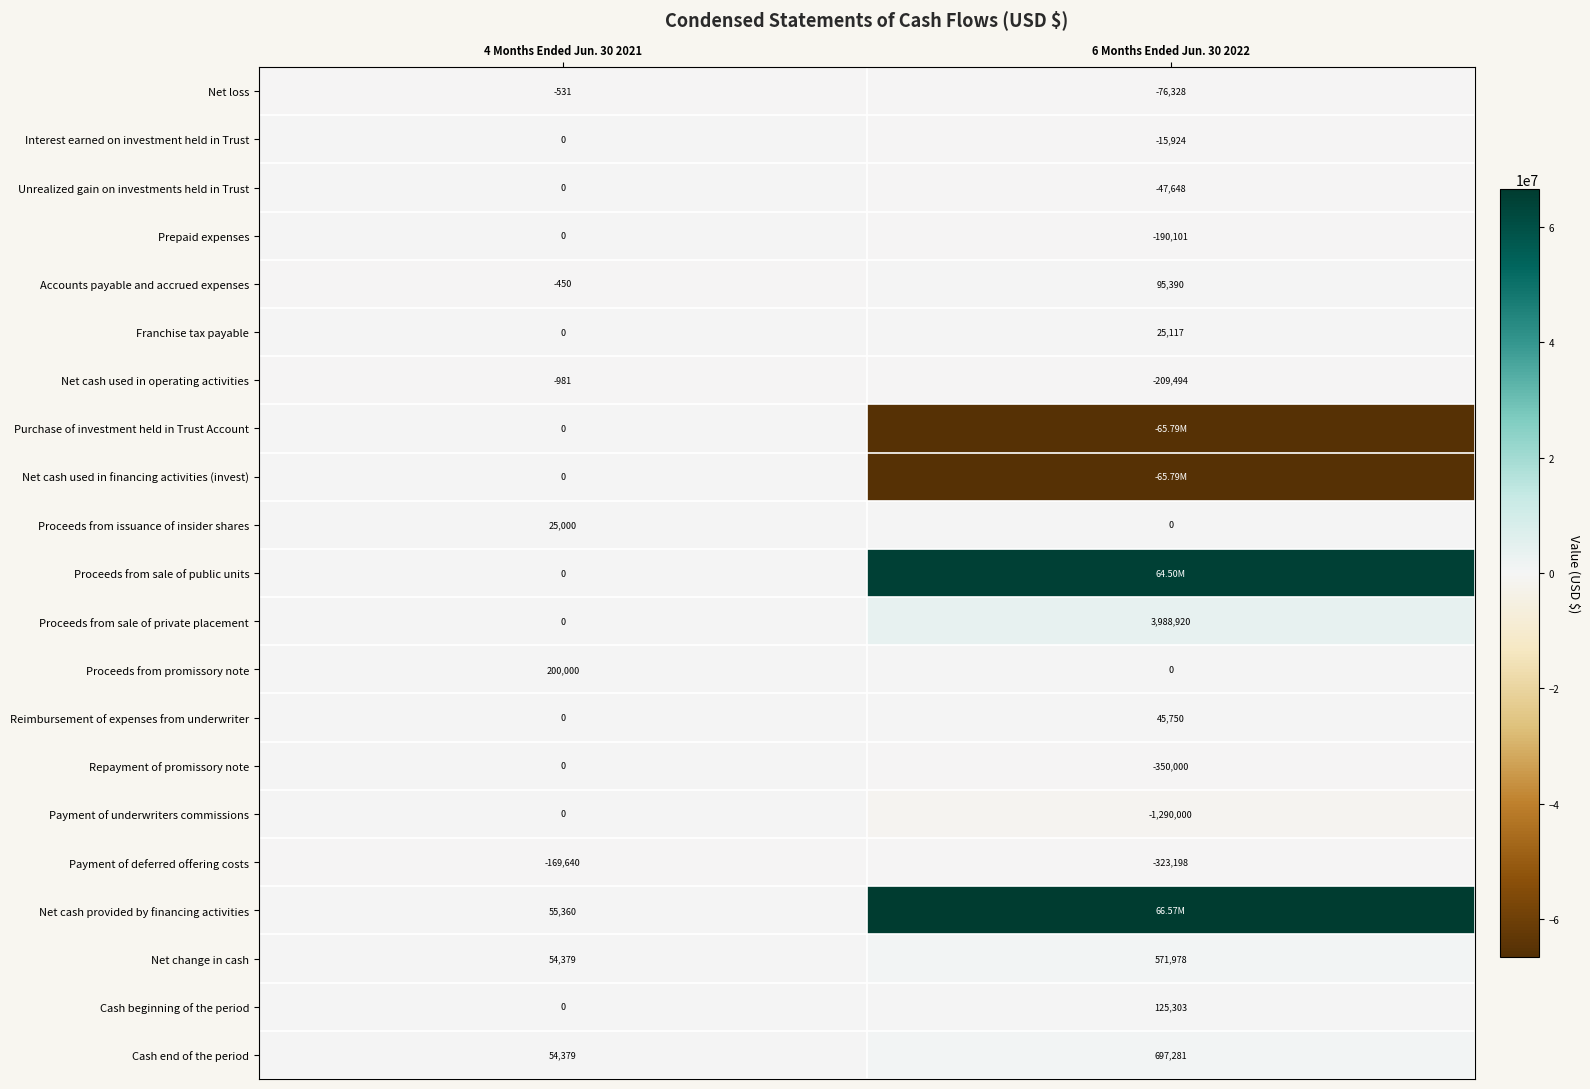

What is the spread (max minus min) of values at 4 Months Ended Jun. 30 2021?

369640